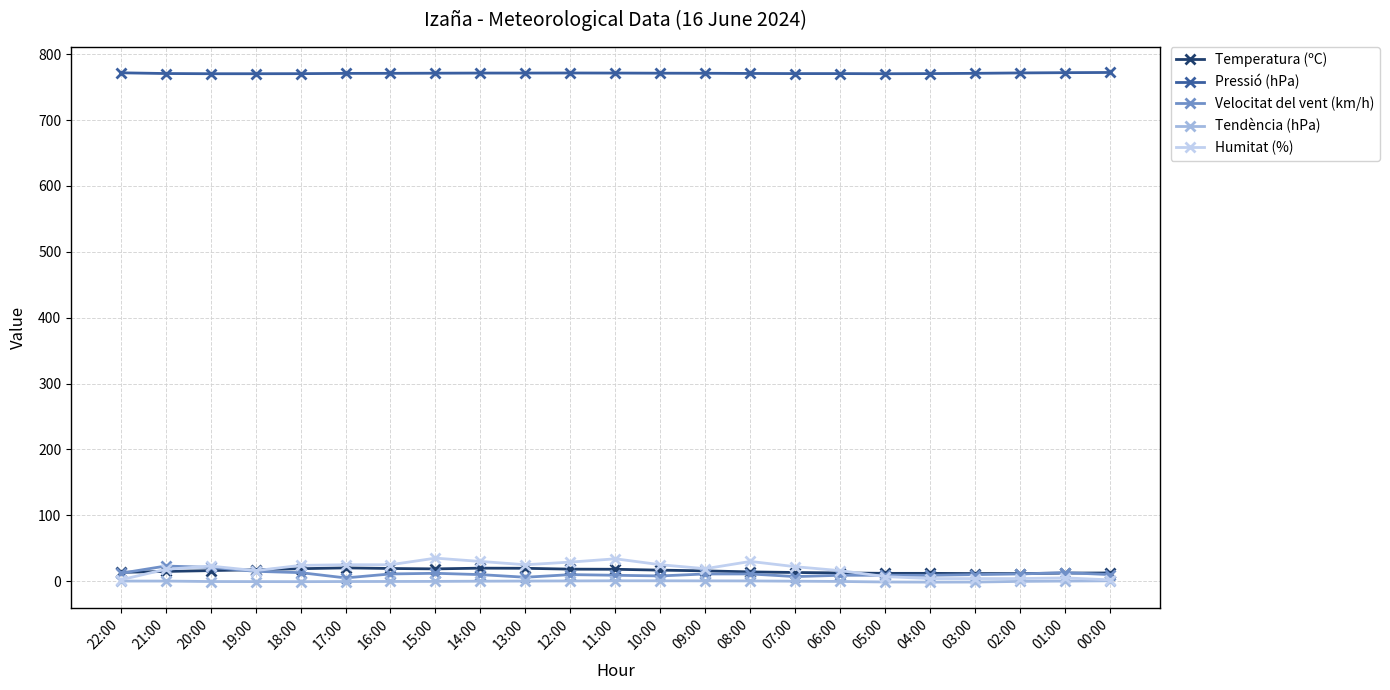

What is the maximum value for Velocitat del vent (km/h)?

23.0